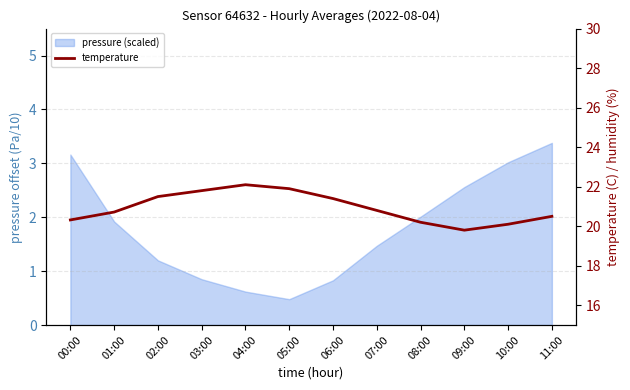

Reading left to right, extract all data points from this chart.

20.3	20.7	21.5	21.8	22.1	21.9	21.4	20.8	20.2	19.8	20.1	20.5